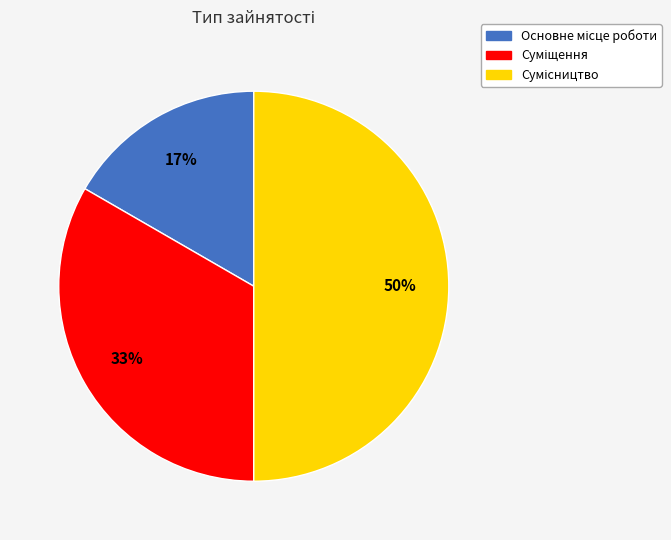

Count the number of slices in the pie.

3